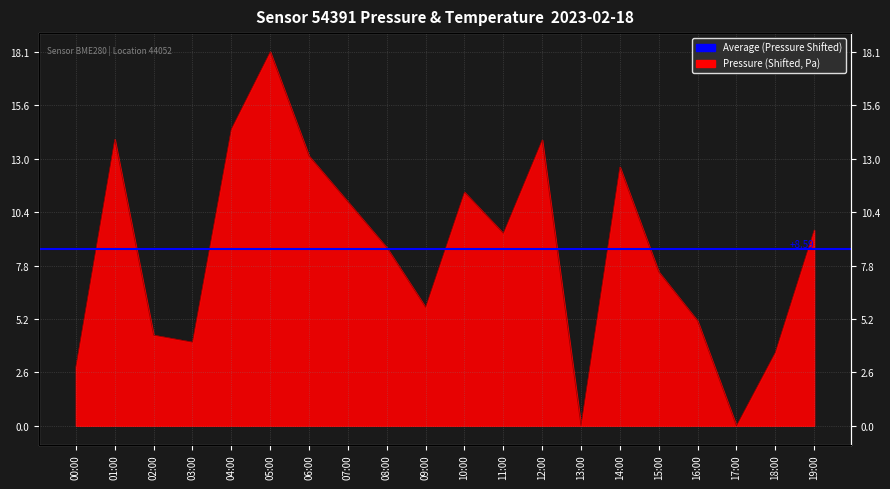

The chart shows a value of 2.3 at 08:00. True or false?

False